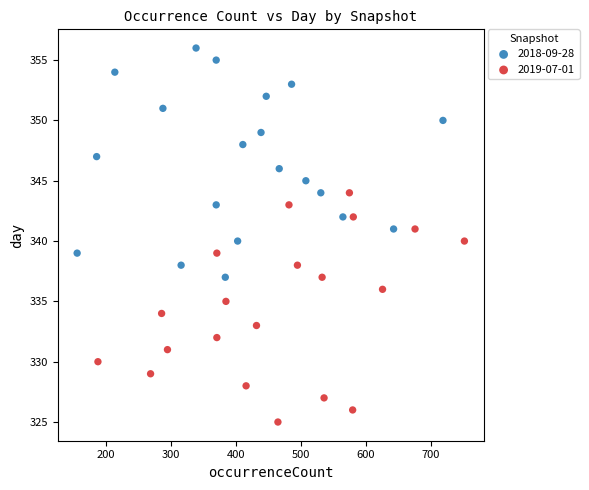

Which series reaches the maximum Y coordinate?

2018-09-28